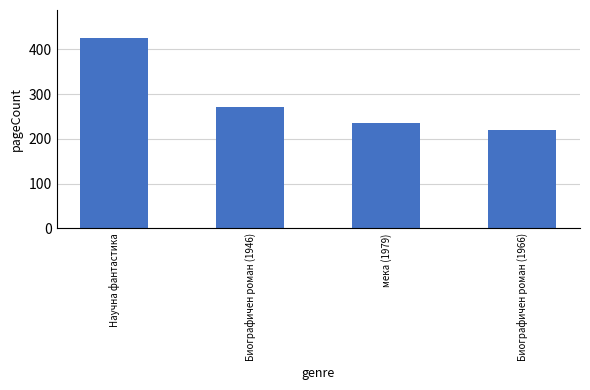

How many data points are less than 272?

2